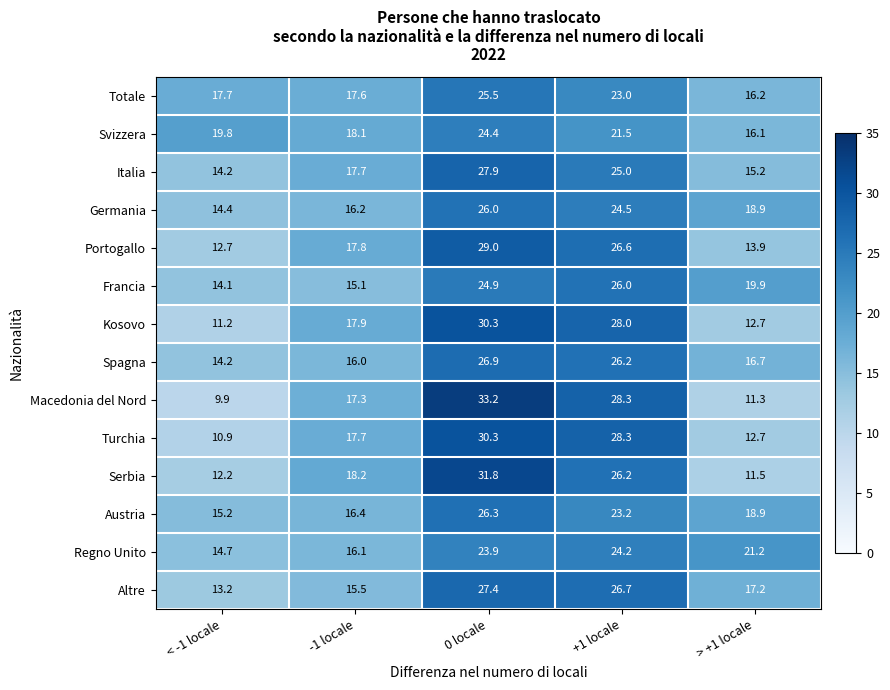

What is the difference between the maximum and minimum values in the Regno Unito series?

9.5